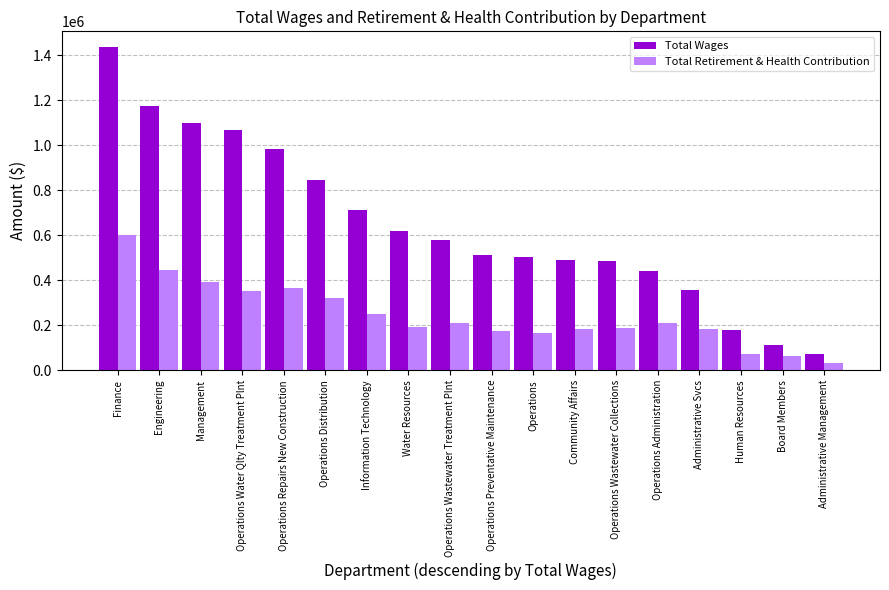

What is the value of the Total Retirement & Health Contribution bar at the 3rd from the left?

394108